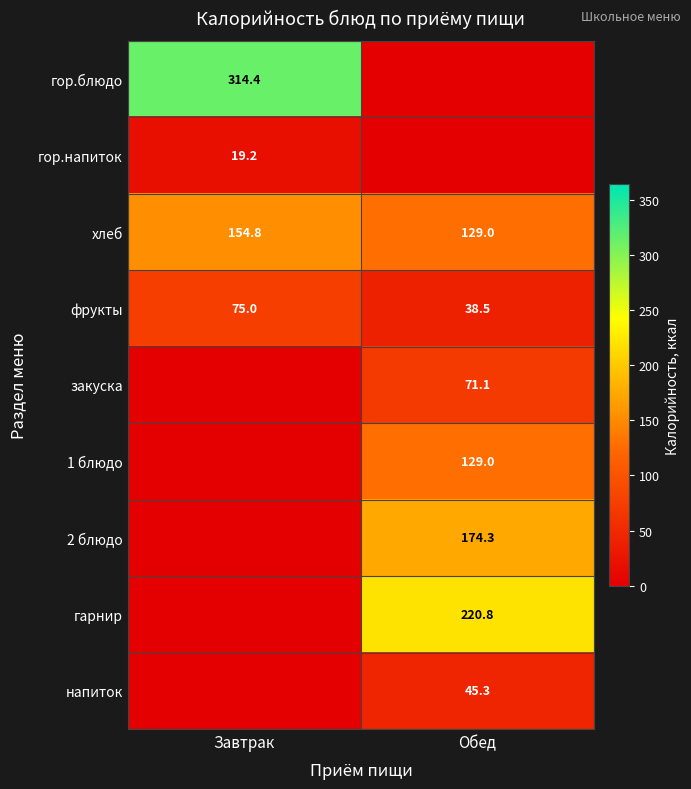

Is the value of 2 блюдо at Обед greater than the value of фрукты at Обед?

Yes